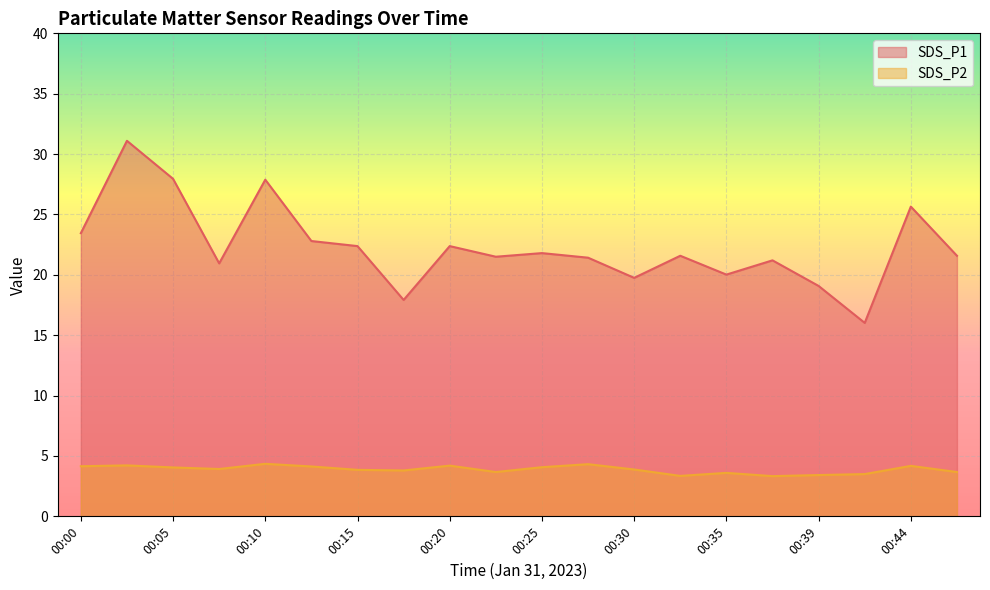

How many lines are shown in the chart?

2